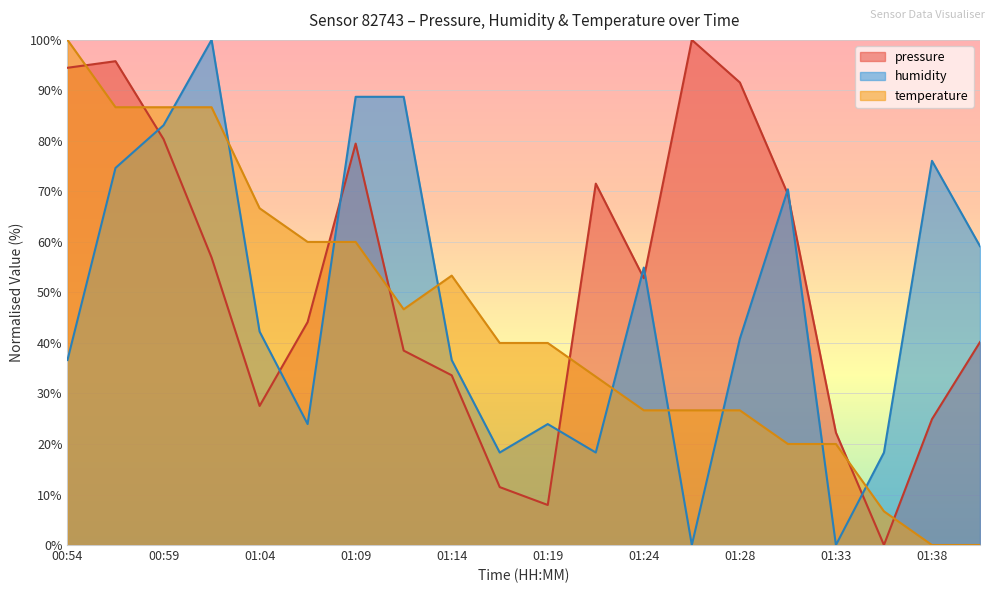

Is the value of humidity at 01:38 greater than the value of temperature at 01:04?

Yes